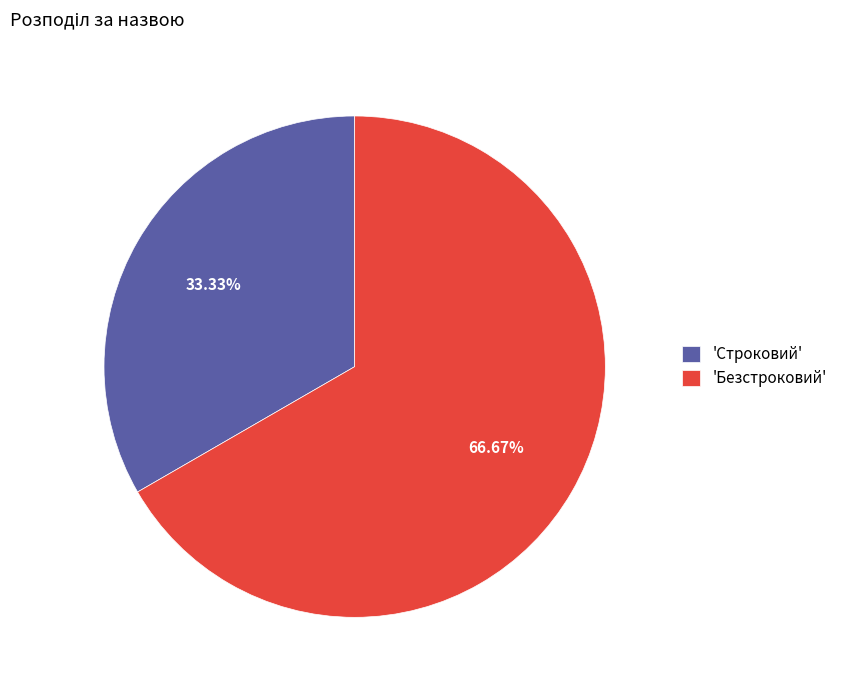

What is the ratio of the value at 'Строковий' to the value at 'Безстроковий'?

0.5